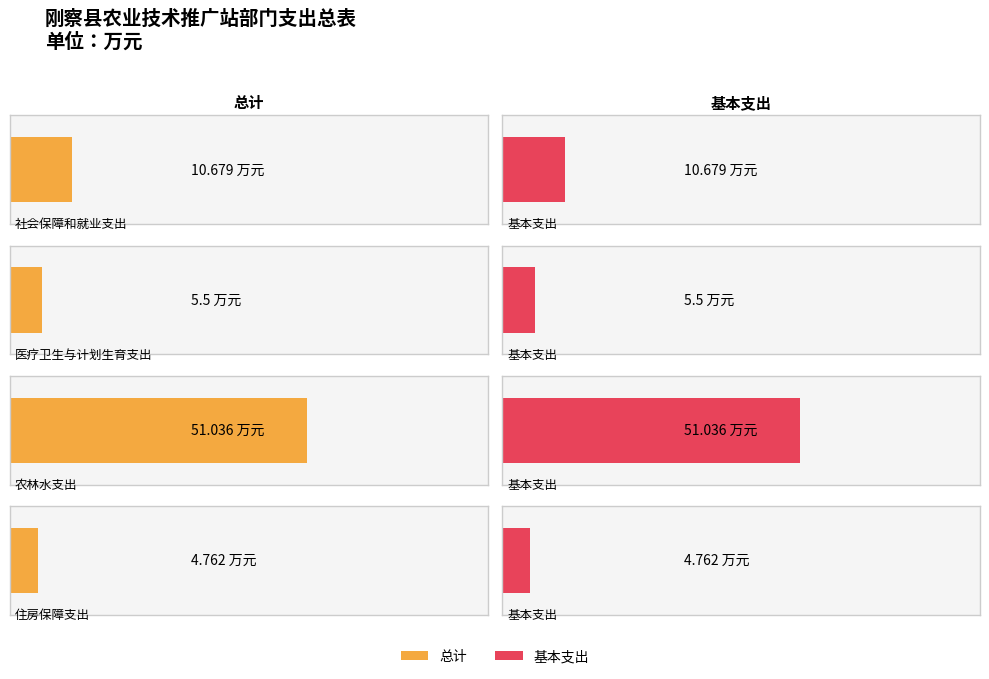

What are all the series names shown in the legend?

总计, 基本支出